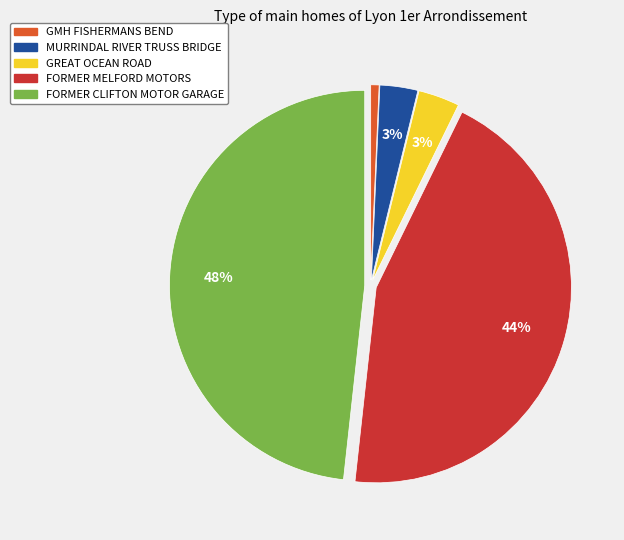

What percentage is the MURRINDAL RIVER TRUSS BRIDGE slice, to the nearest percent?

3%